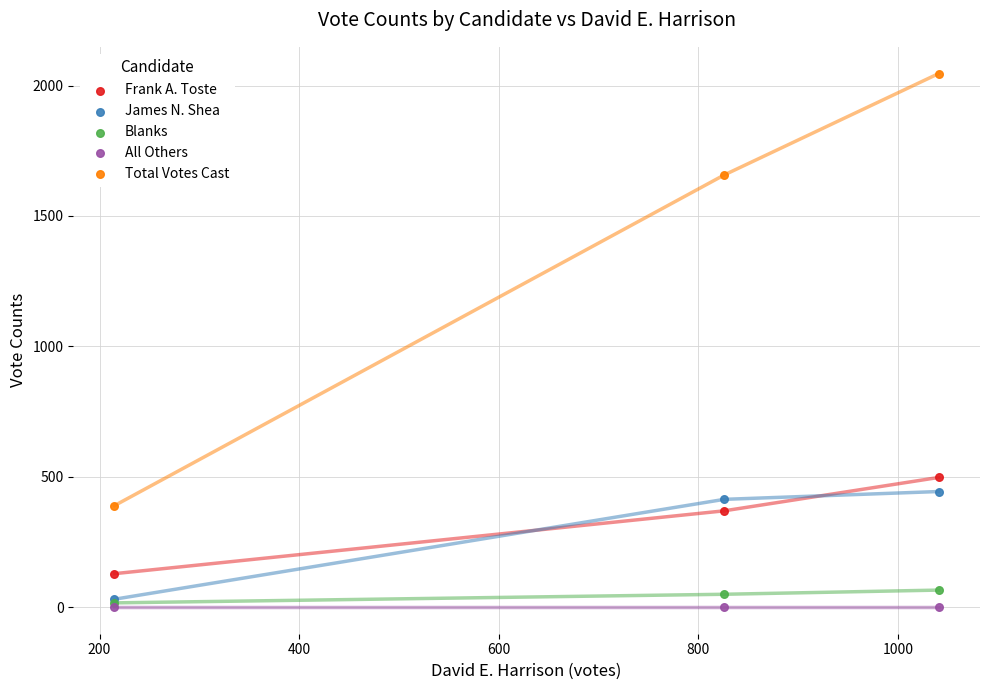

Across all series, what Y value is closest to 1023?

497